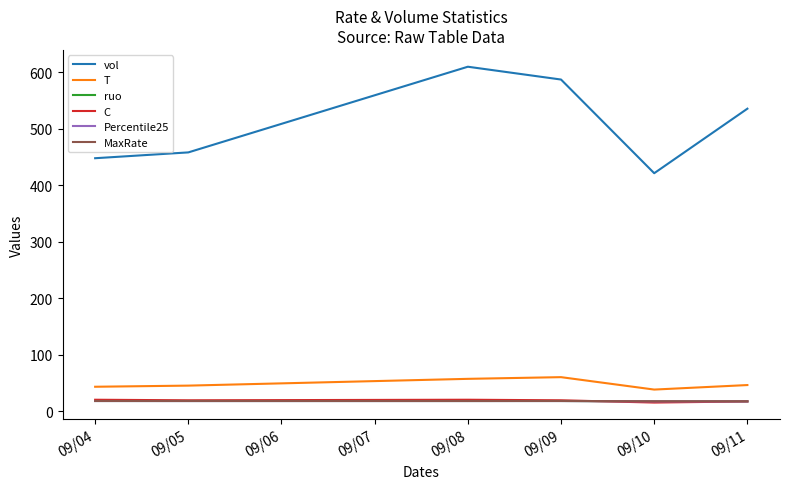

Is the value of ruo at 09/11 greater than the value of T at 09/04?

No